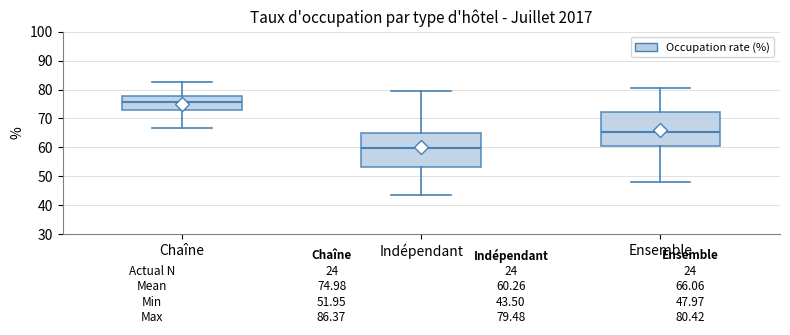

Which box's median line is the lowest?

Indépendant